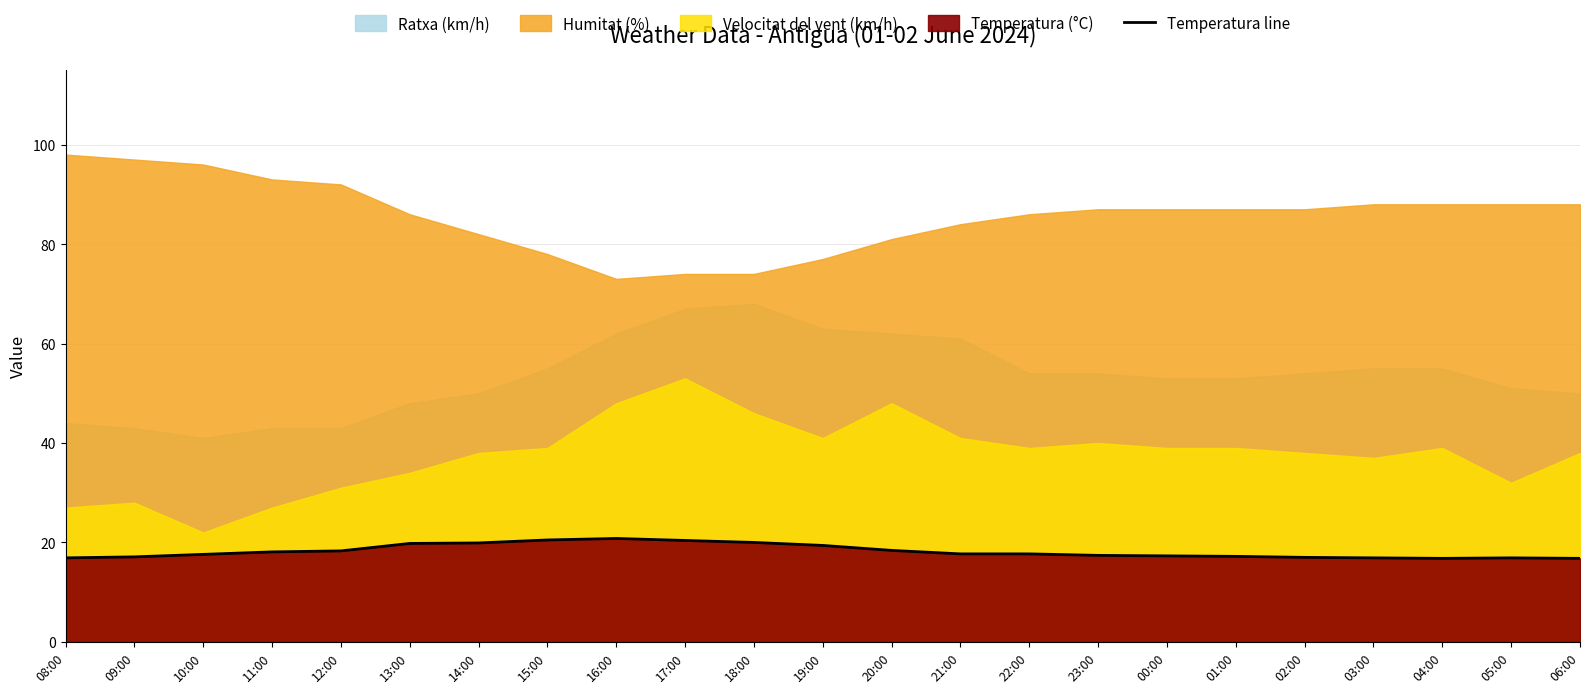

Reading left to right, extract all data points from this chart.

16.9	17.1	17.6	18.1	18.3	19.8	19.9	20.5	20.8	20.4	20.0	19.4	18.4	17.7	17.7	17.4	17.3	17.2	17.0	16.9	16.8	16.9	16.8